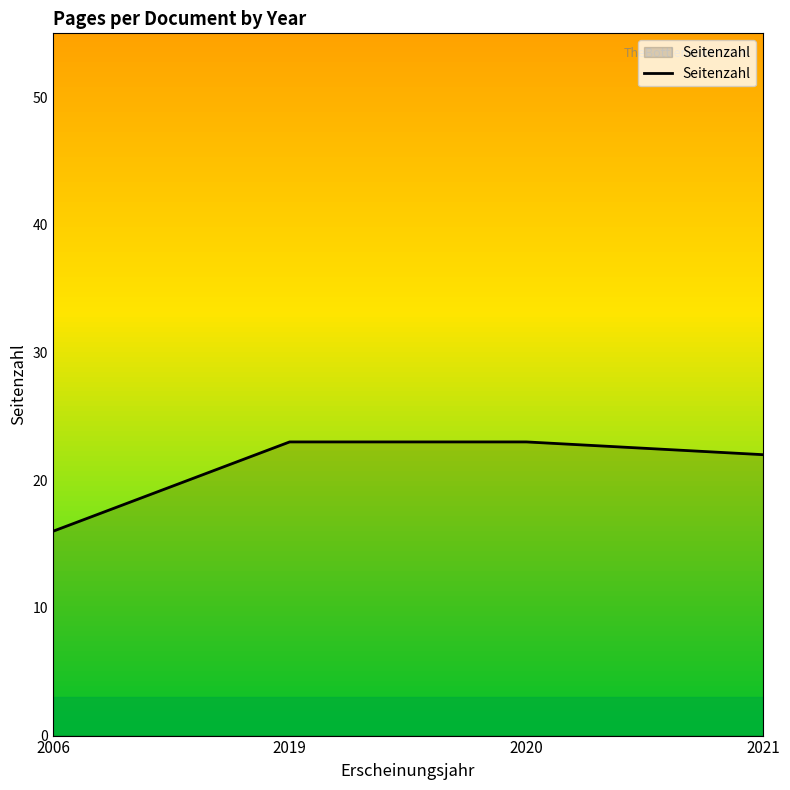

What is the ratio of the value at 2021 to the value at 2006?

1.4